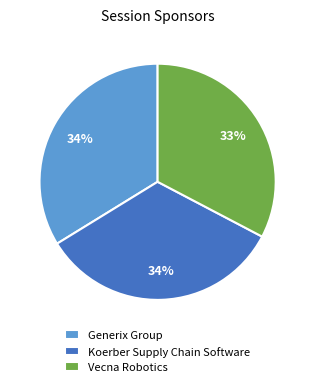

Approximately how many times larger is the value at Vecna Robotics compared to Koerber Supply Chain Software?

1.0